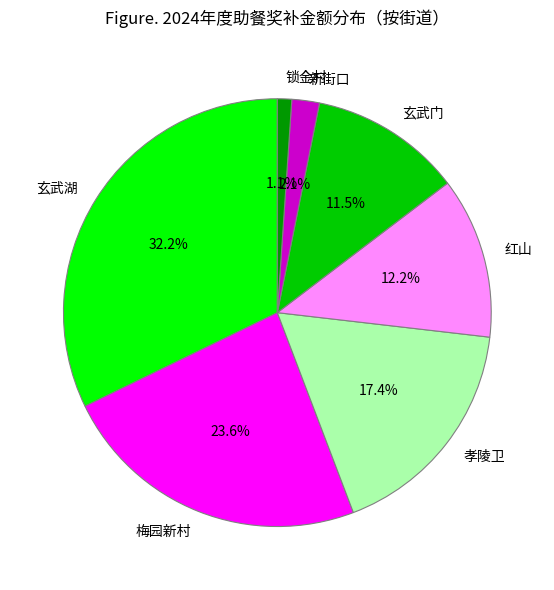

Is it true that 梅园新村 is 37% of the pie?

False